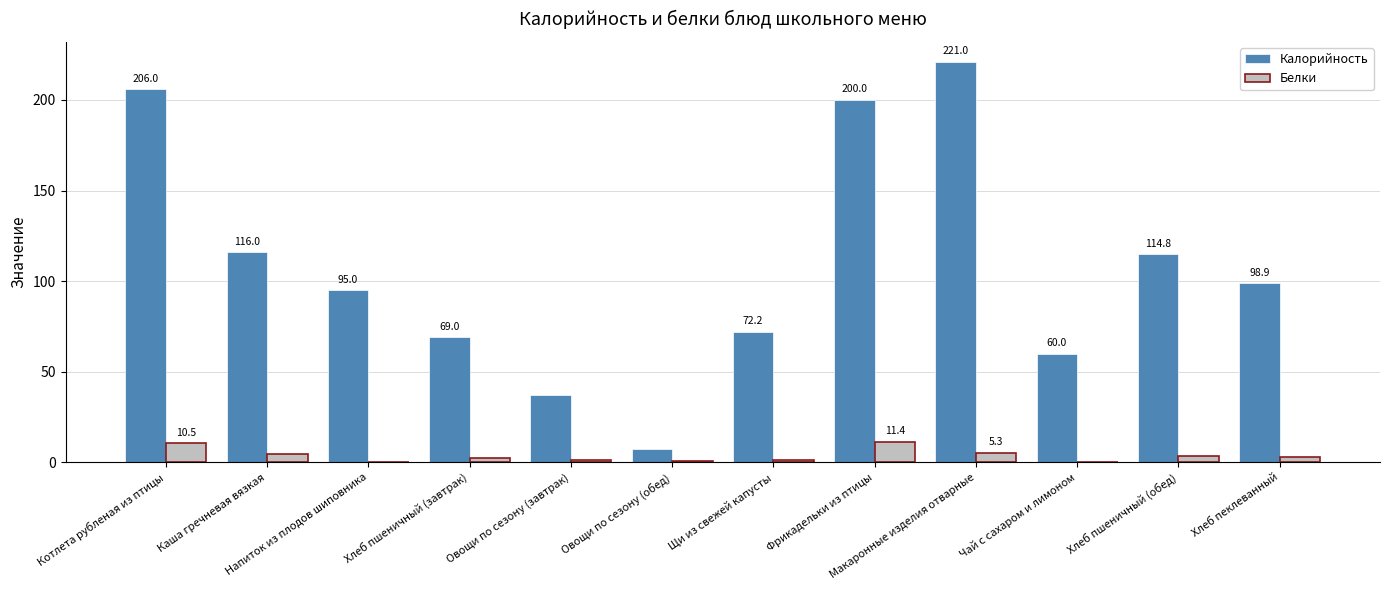

At which category does the chart reach its peak across all series?

Макаронные изделия отварные